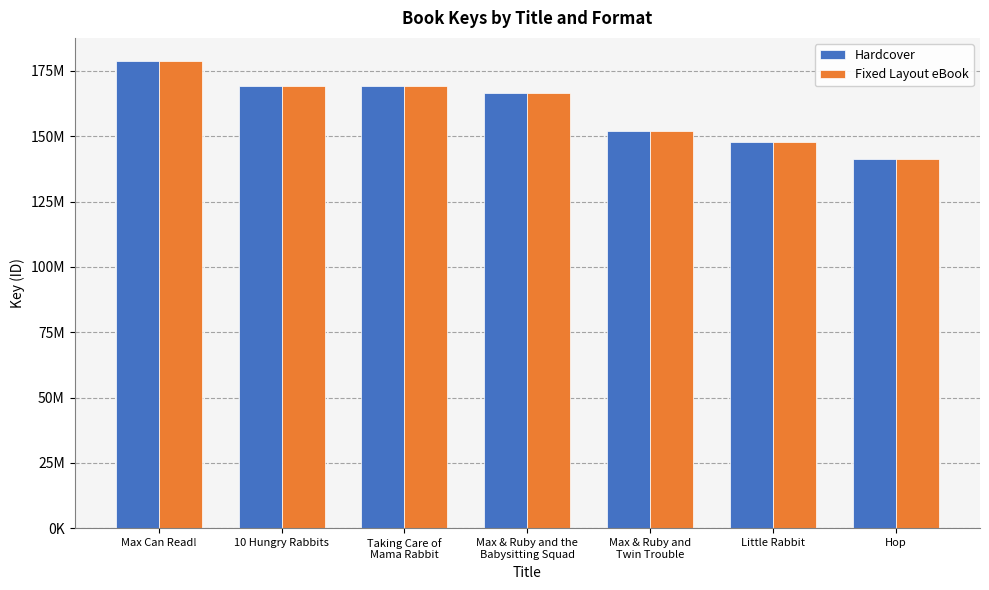

Are the bars grouped side by side (vs. stacked)?

Yes